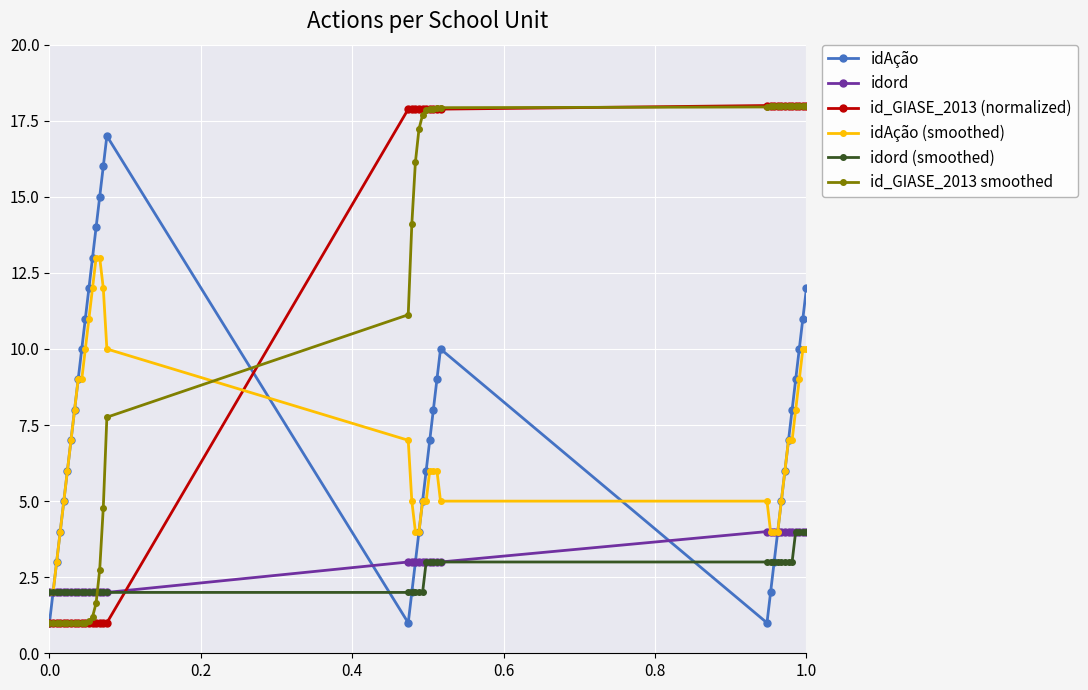

What is the average value of the id_GIASE_2013 (normalized) series?

10.6